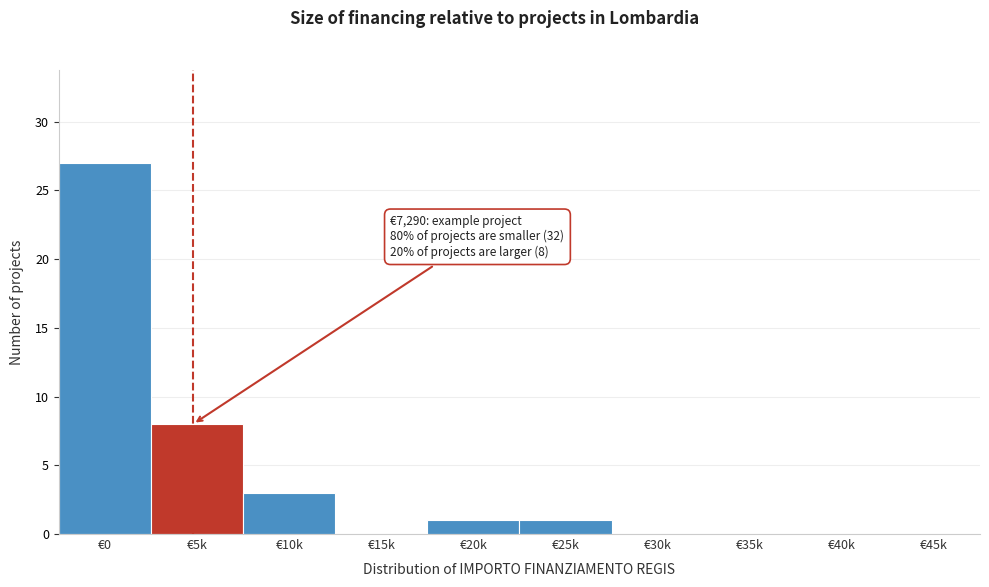

Reading left to right, extract all data points from this chart.

€0=27	€5k=8	€10k=3	€15k=0	€20k=1	€25k=1	€30k=0	€35k=0	€40k=0	€45k=0